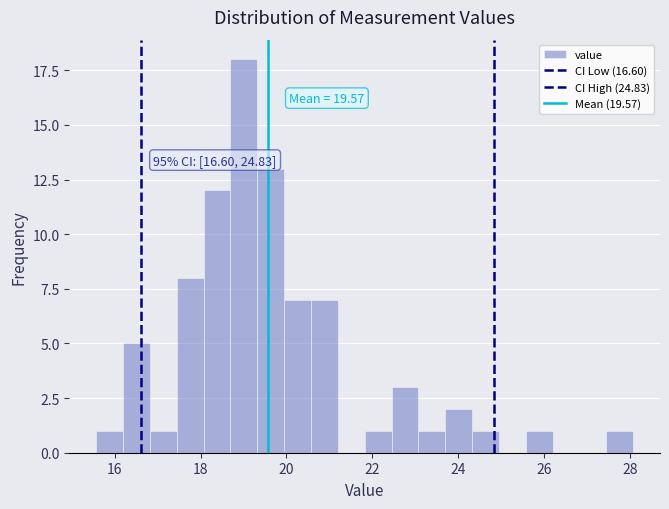

Read against the x-axis, roughly where is the centre of the tallest bar?

19.0